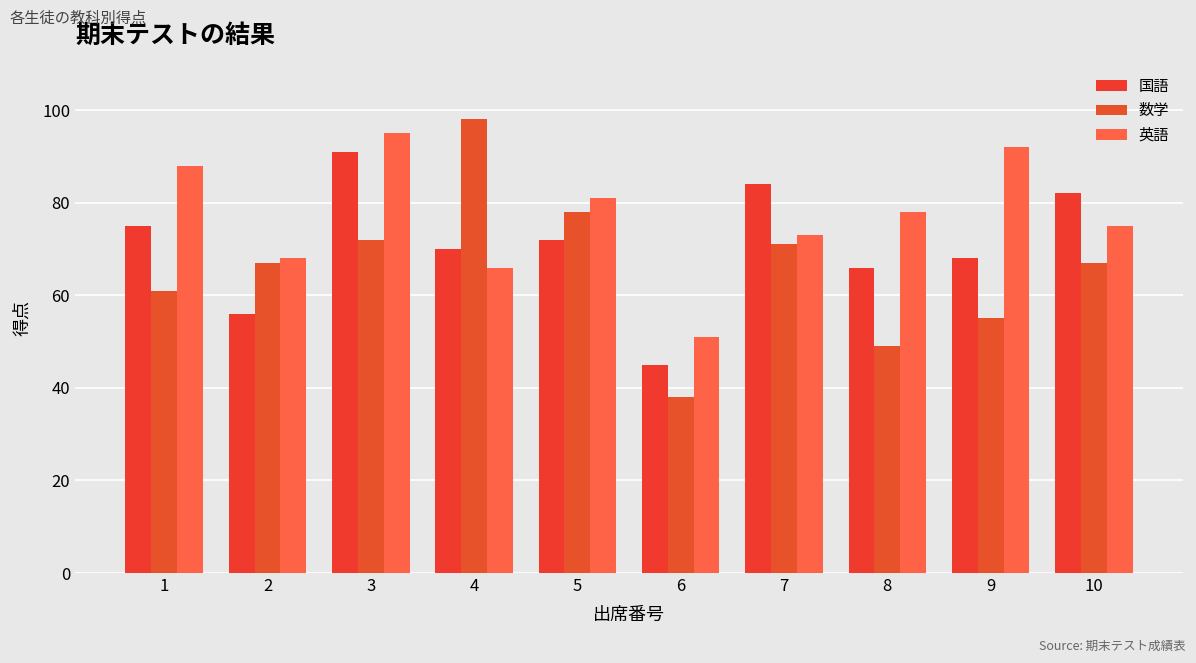

How many distinct data groups are displayed?

3